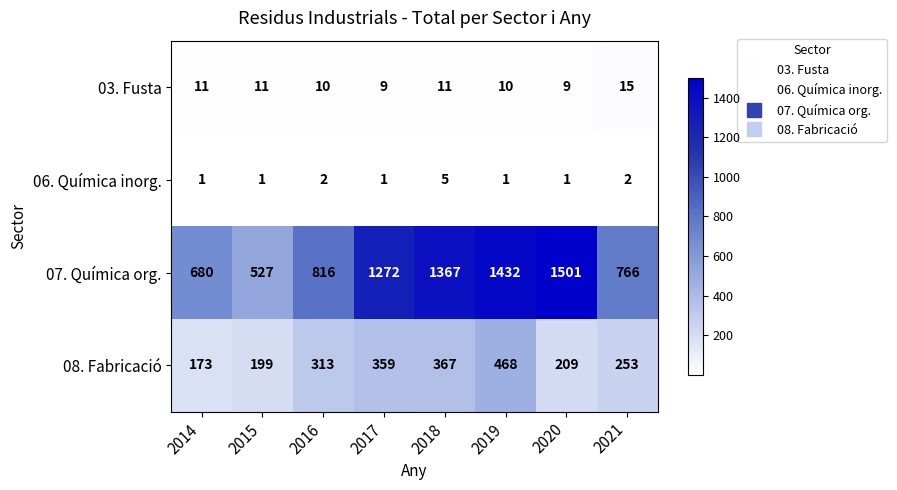

What is the difference between the 07. Química org. values at 2020 and 2017?

229